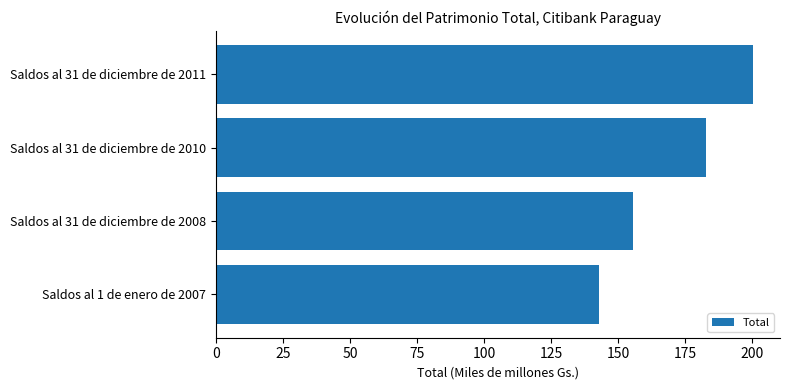

Count the number of data series in this chart.

1